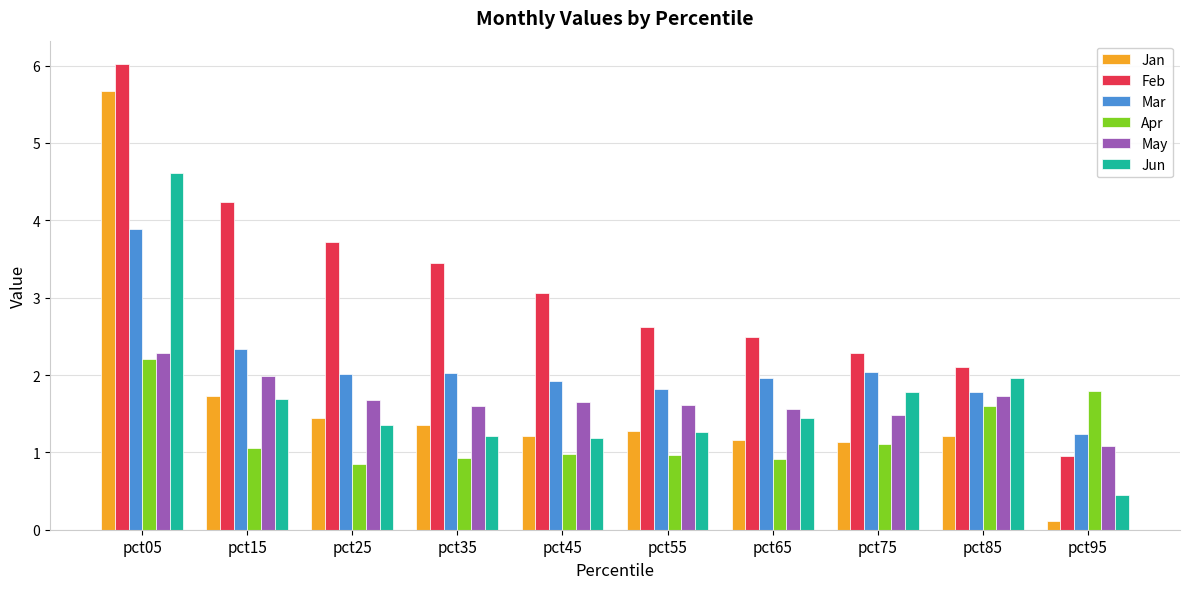

How many data points in Feb are less than 3?

5